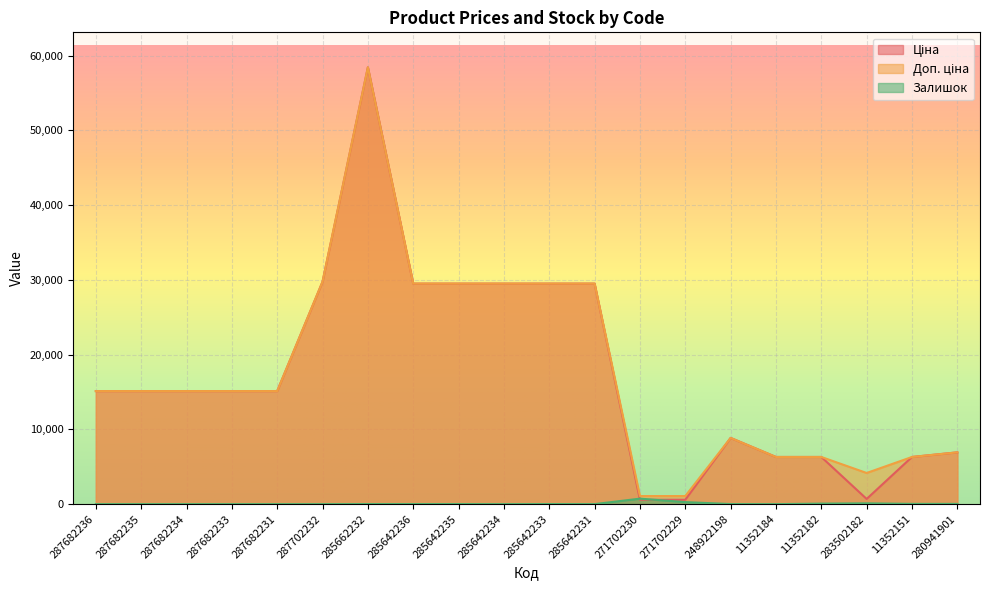

Which series changed the most between 287682234 and 271702229?

Ціна